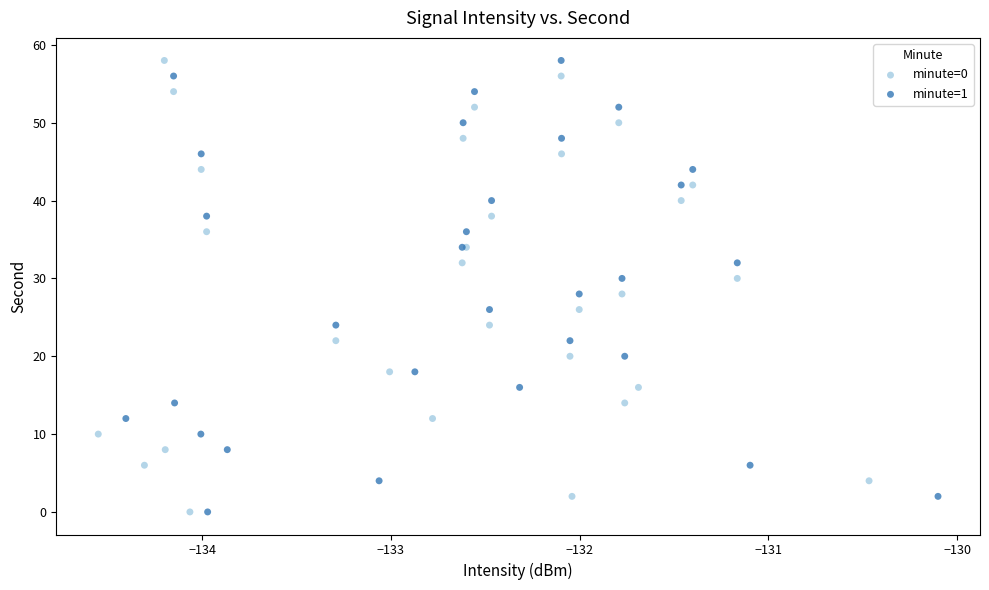

What are all the series names shown in the legend?

minute=0, minute=1